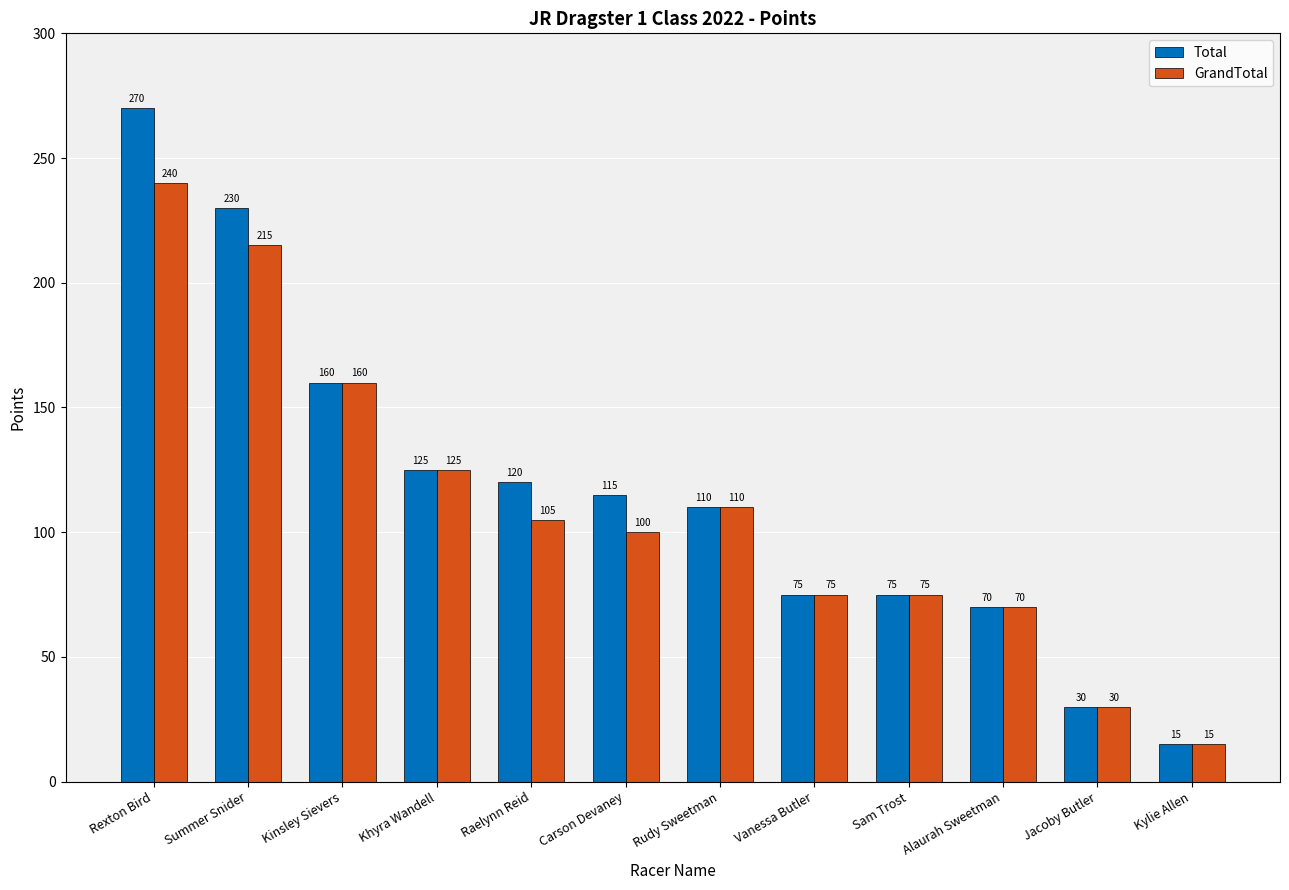

Is the value of GrandTotal at Raelynn Reid greater than the value of Total at Kylie Allen?

Yes